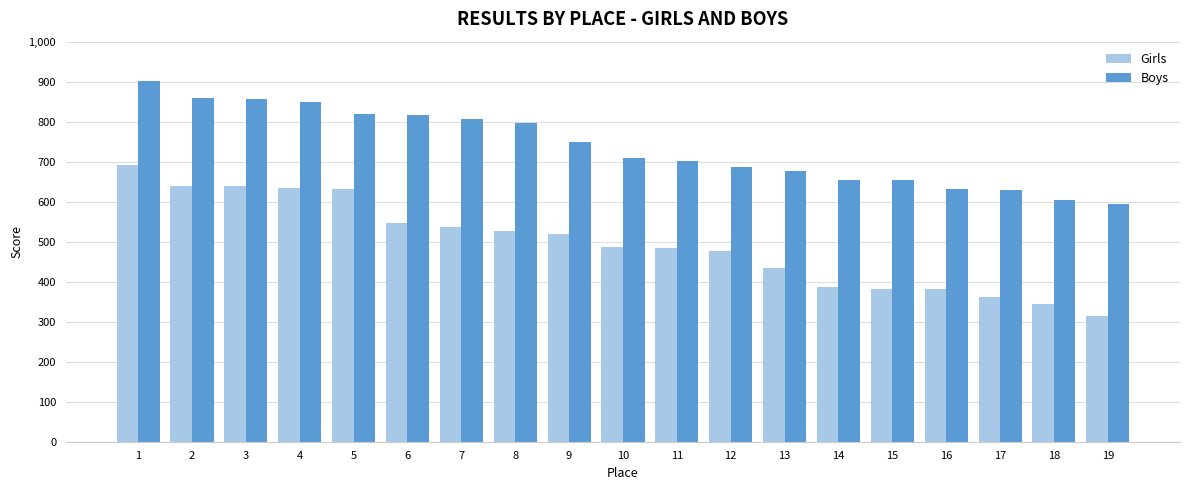

What is the spread (max minus min) of values at 1?

210